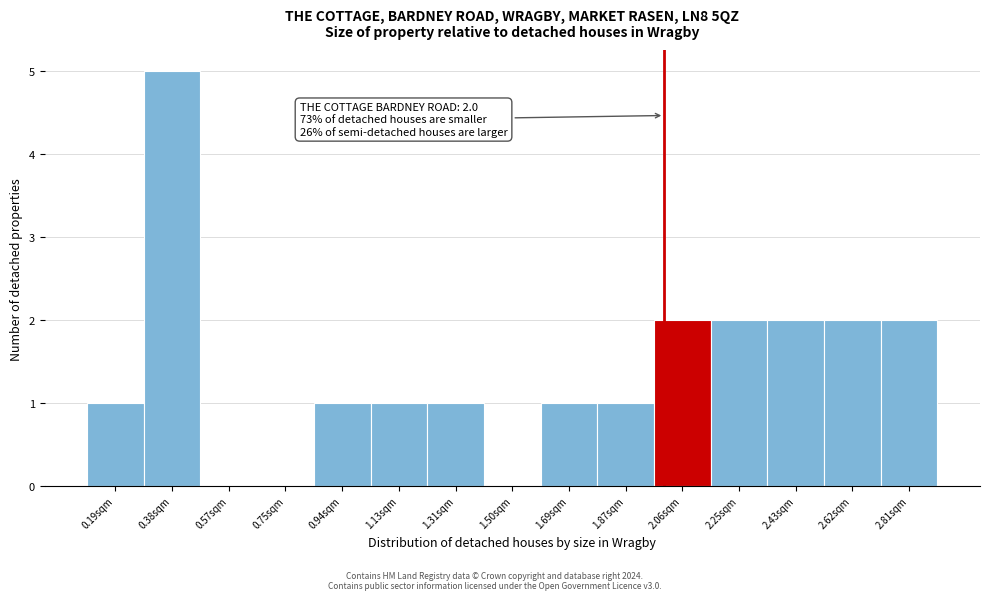

Which range on the x-axis has the tallest bar?

0.28 to 0.48